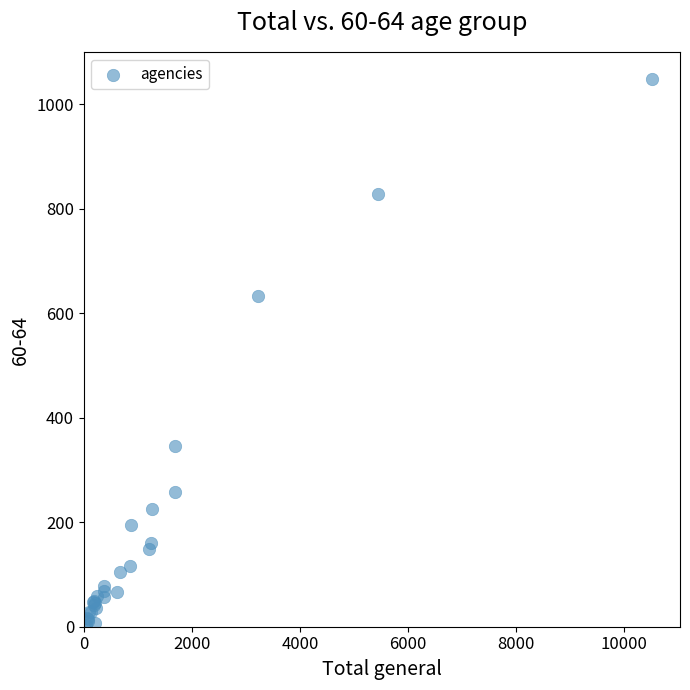

What Y value in the scatter plot is closest to 525?

633